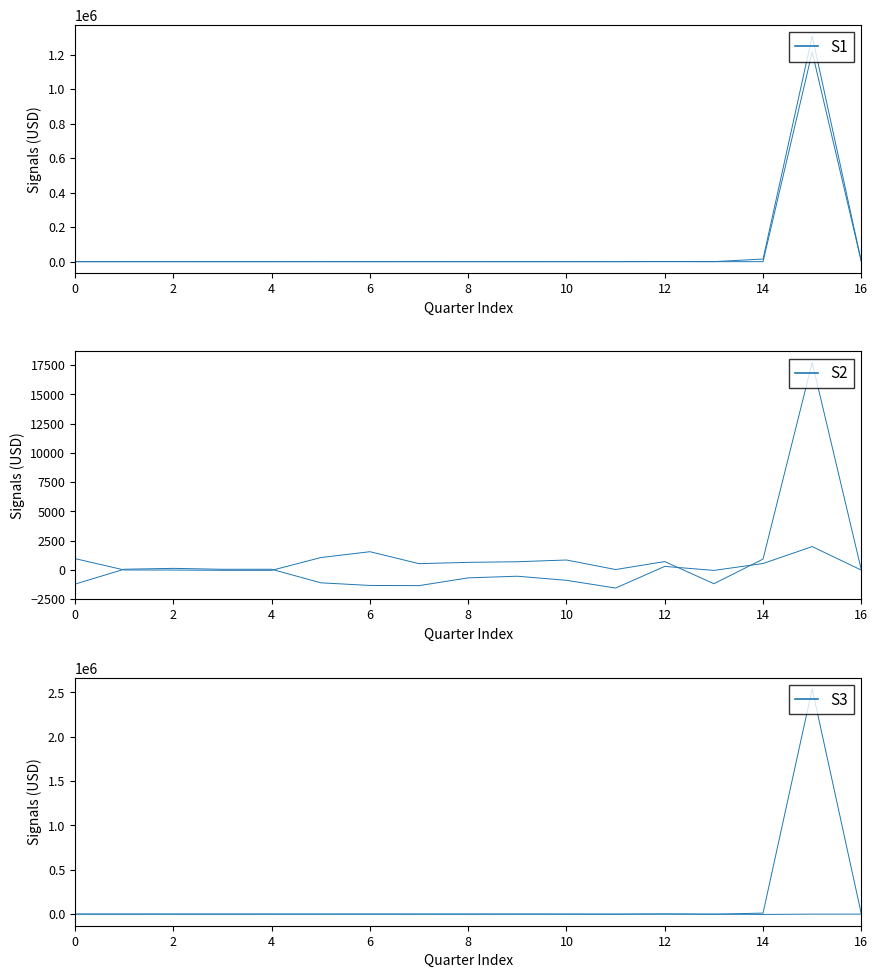

What is the difference between the highest and lowest values at 2?

196.4